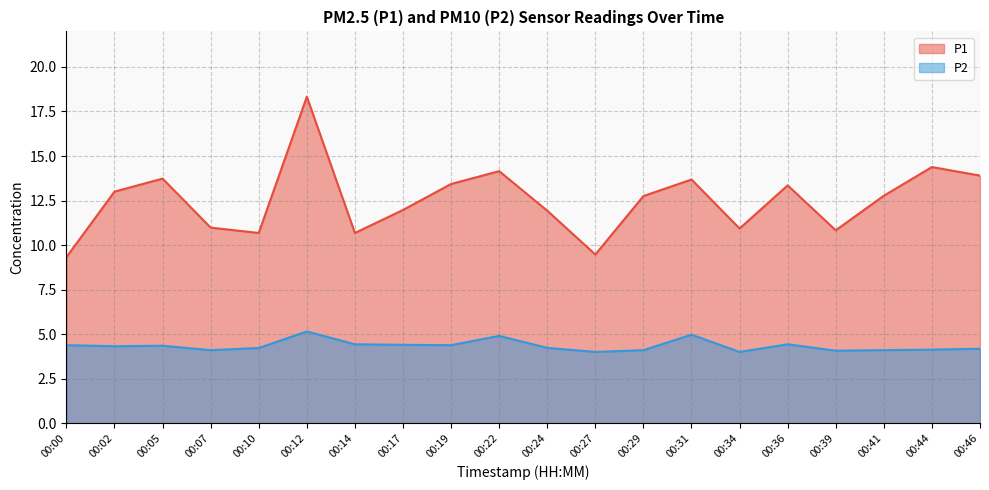

At which category does P2 reach its first local peak?

00:05